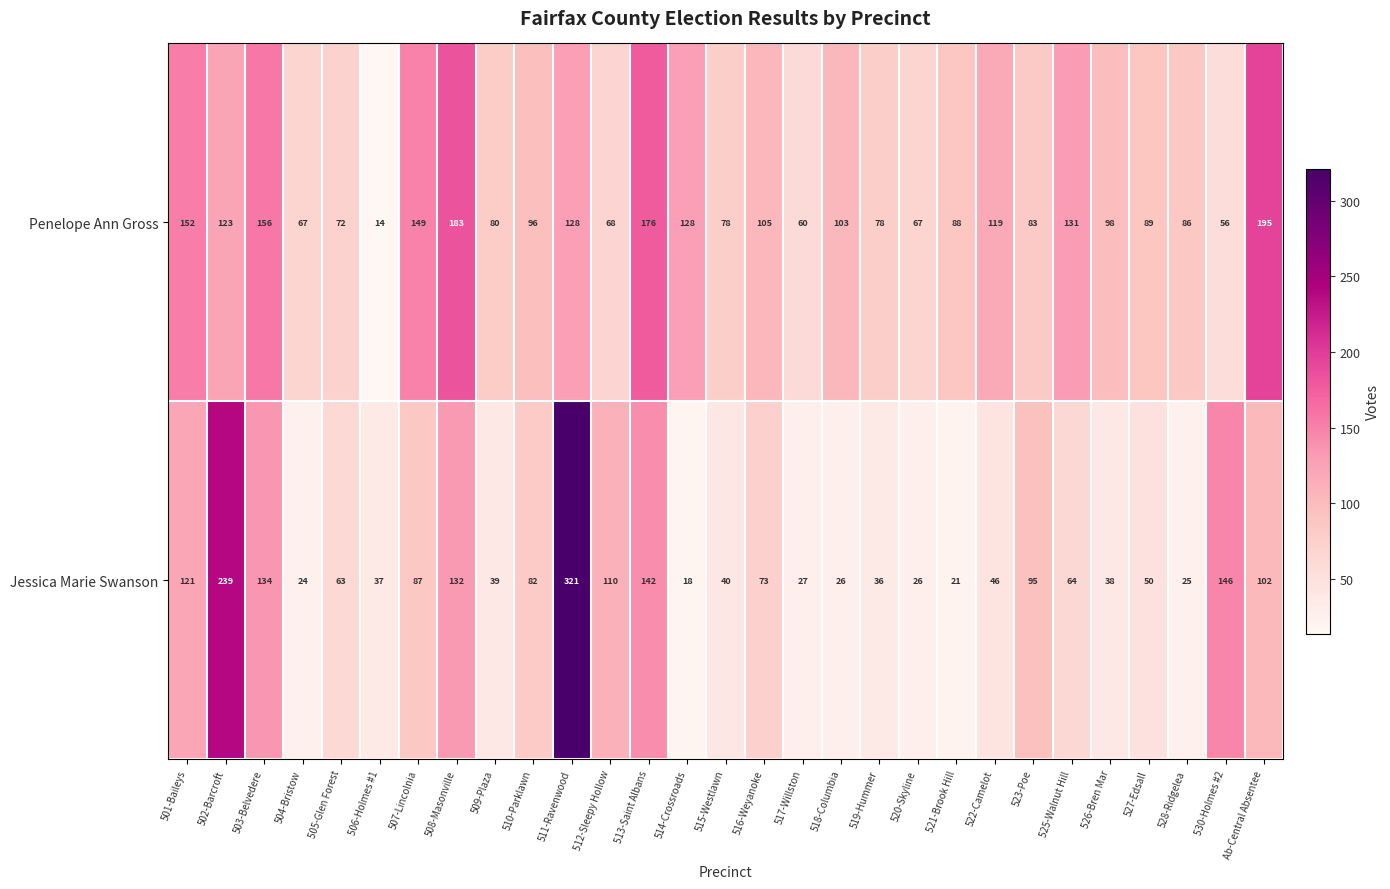

What is the spread (max minus min) of values at 526-Bren Mar?

60